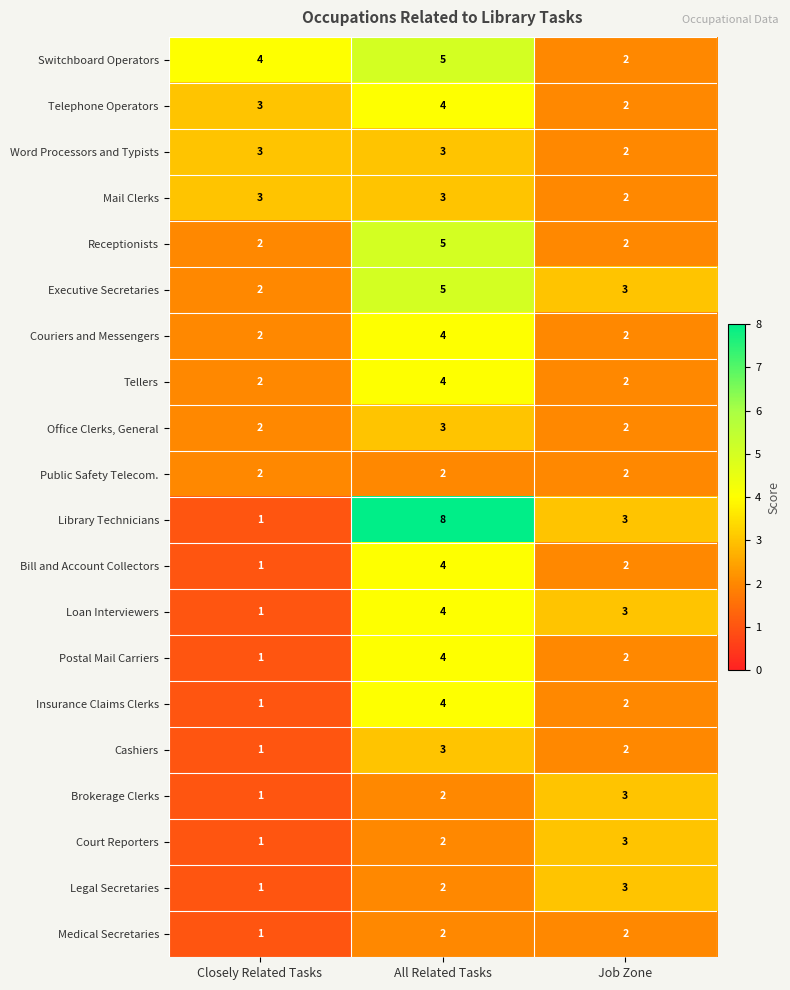

Which series has the widest spread of values?

Library Technicians